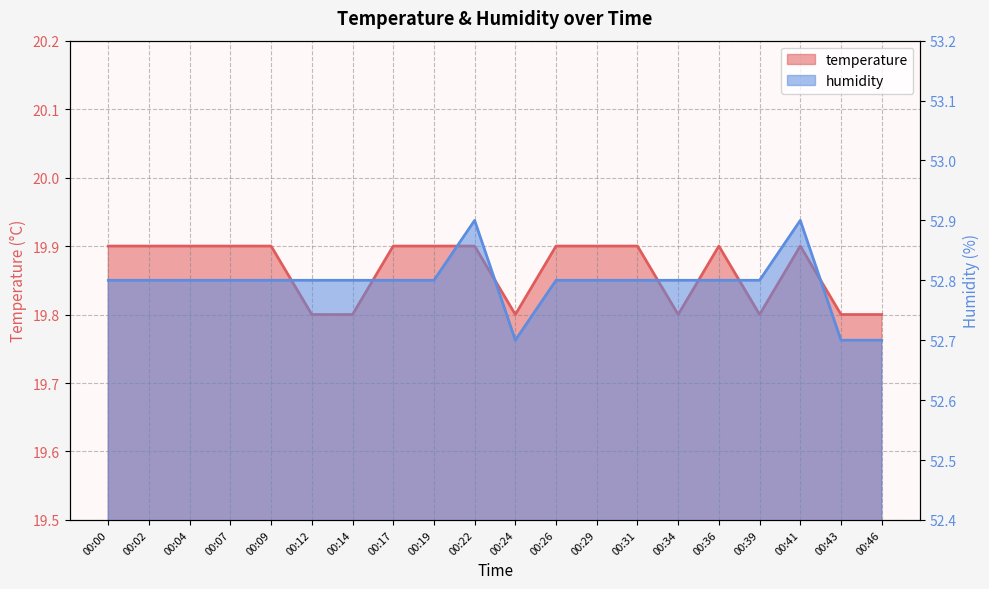

The temperature series shows 8.6 at 00:07. True or false?

False